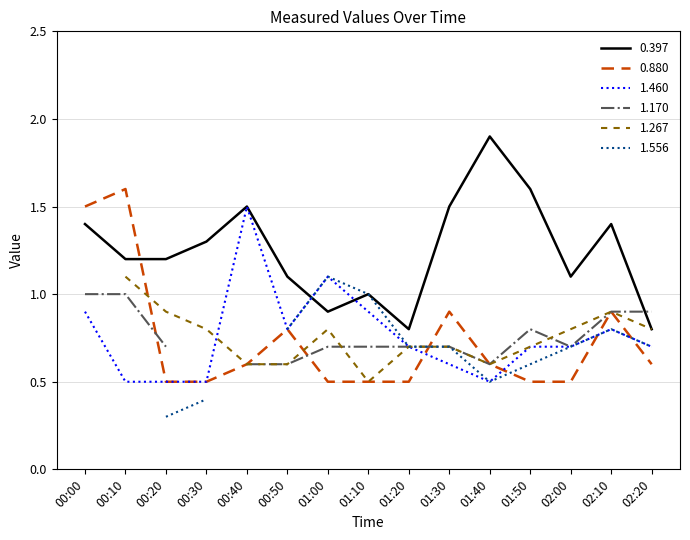

True or false: 0.397 and 0.880 cross at least once.

True